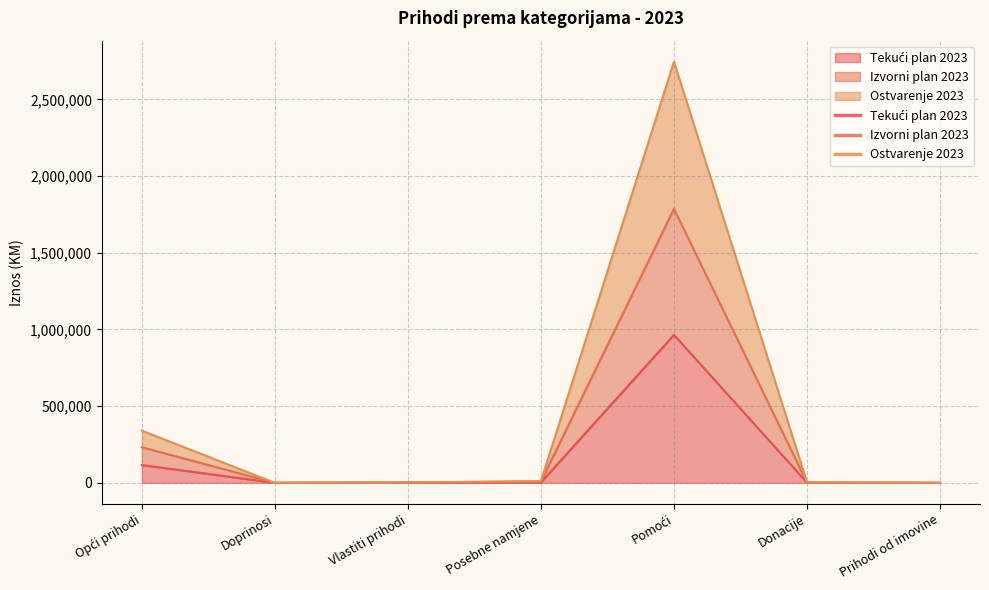

The value of Tekući plan 2023 at Pomoći is 964875.8. True or false?

True